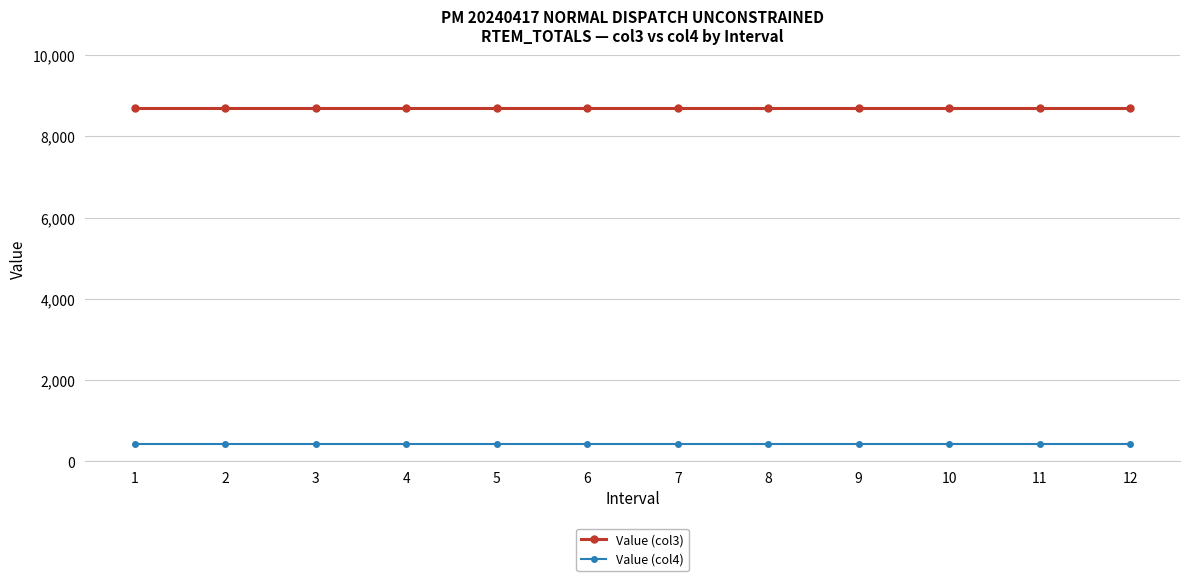

What is the spread (max minus min) of values at 12?

8265.9